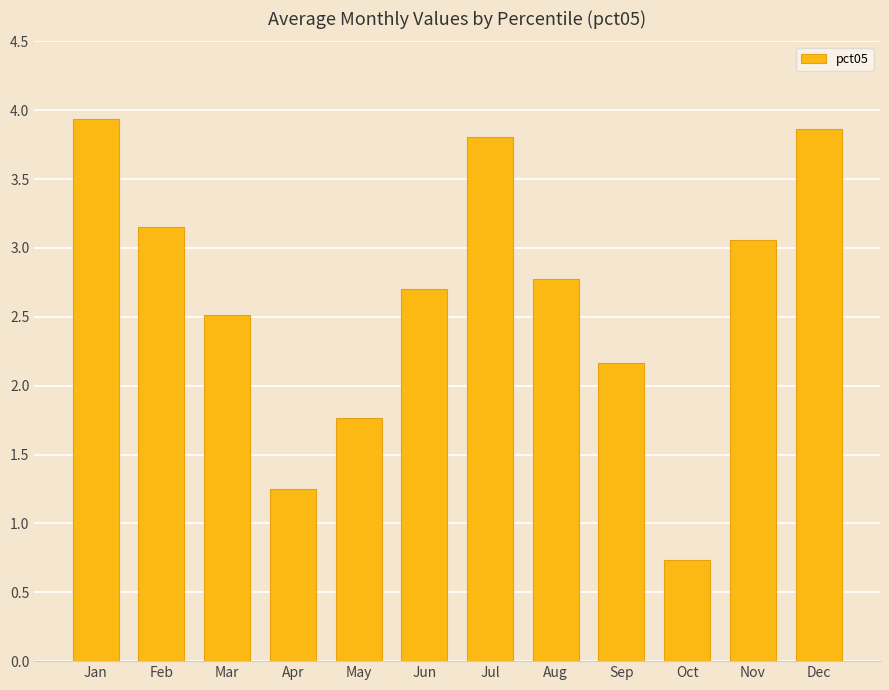

What is the greatest value displayed?

3.9